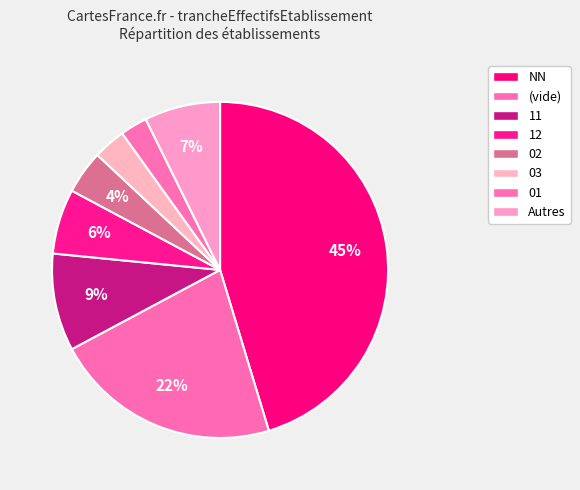

Count the number of slices in the pie.

8